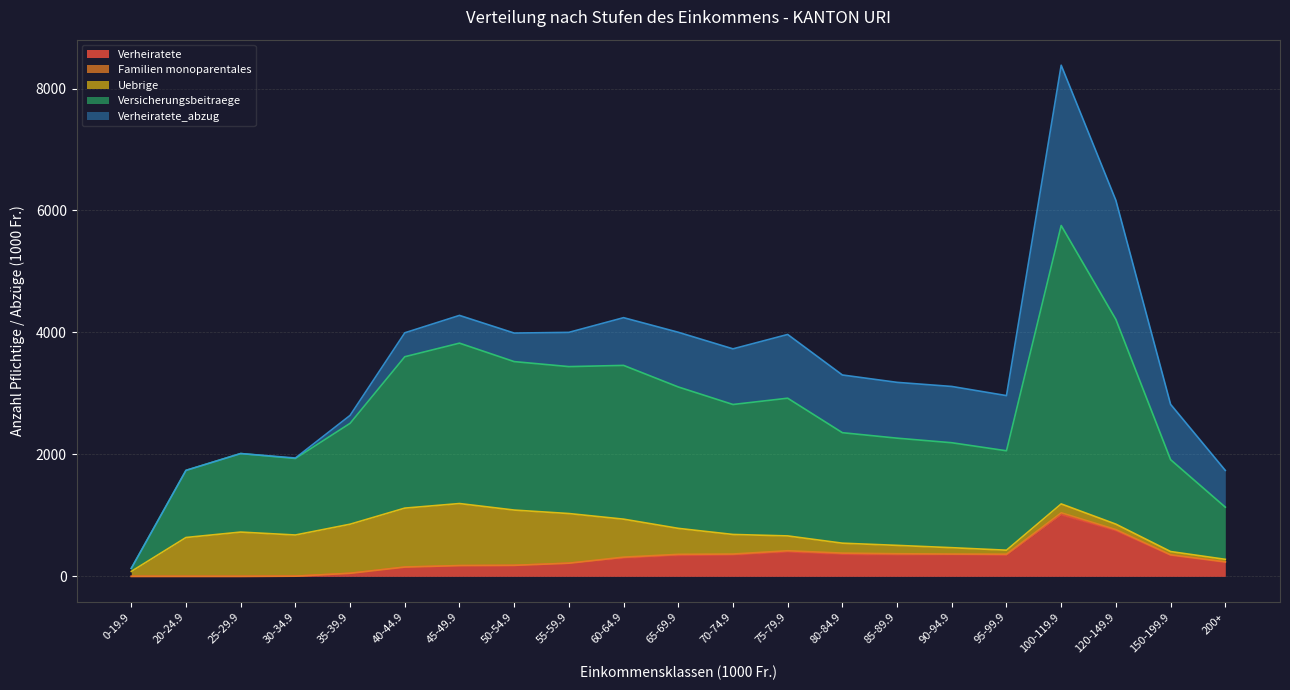

List the labels in order of Verheiratete value, smallest first.

0-19.9, 20-24.9, 25-29.9, 30-34.9, 35-39.9, 40-44.9, 45-49.9, 50-54.9, 55-59.9, 200+, 60-64.9, 65-69.9, 95-99.9, 150-199.9, 70-74.9, 85-89.9, 90-94.9, 80-84.9, 75-79.9, 120-149.9, 100-119.9